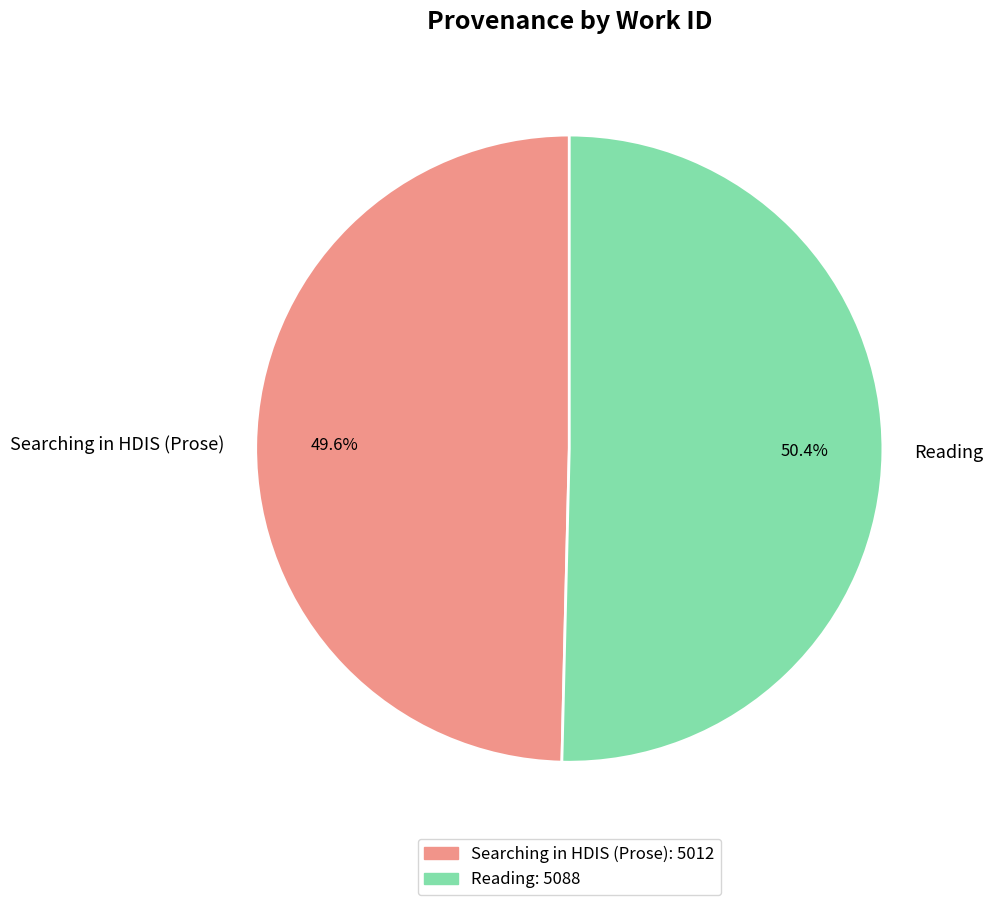

What is the majority slice?

Reading